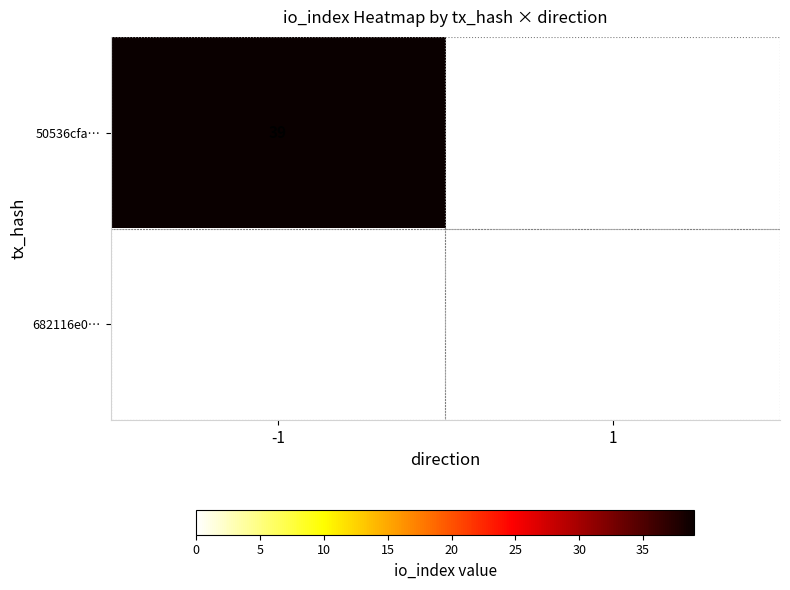

The 50536cfa… series shows 66 at -1. True or false?

False